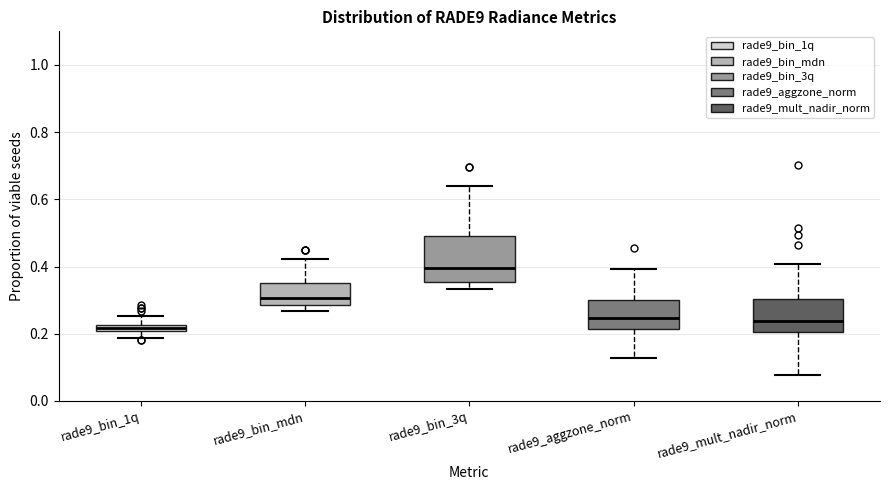

Which box's median line is the highest?

rade9_bin_3q